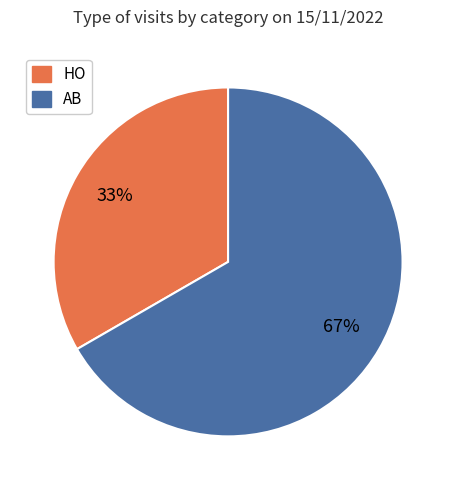

Which has a higher value, HO or AB?

AB